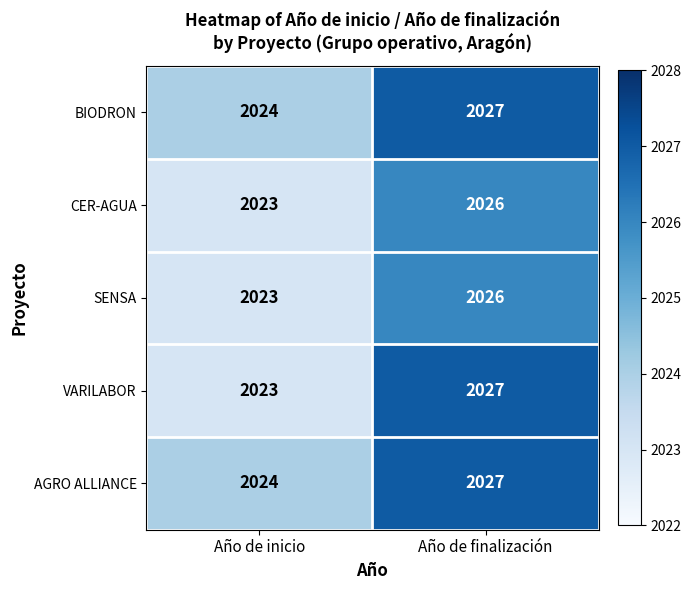

How many distinct data groups are displayed?

5